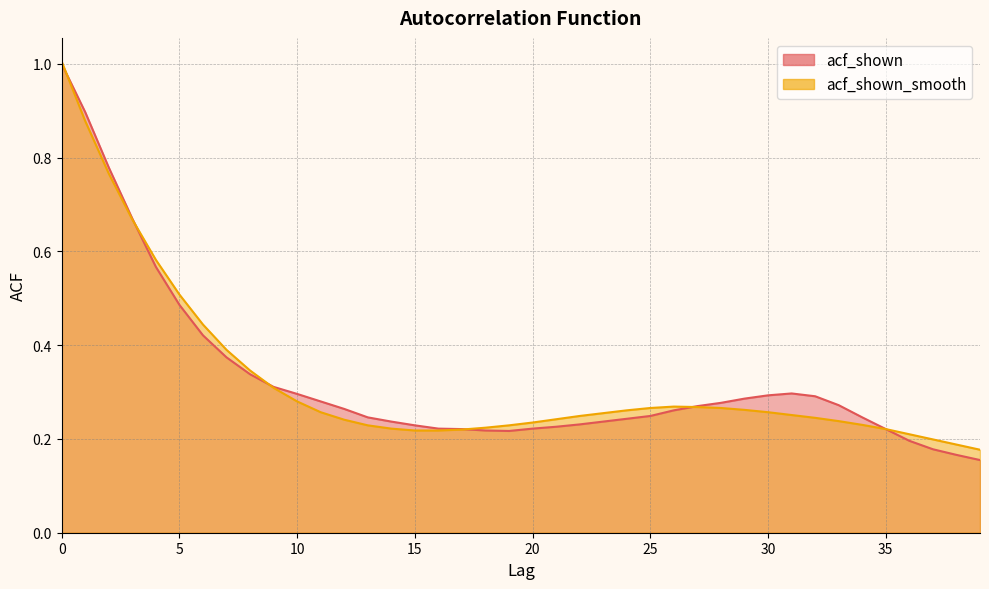

True or false: acf_shown_smooth has a value of 0.3 at 25.

True